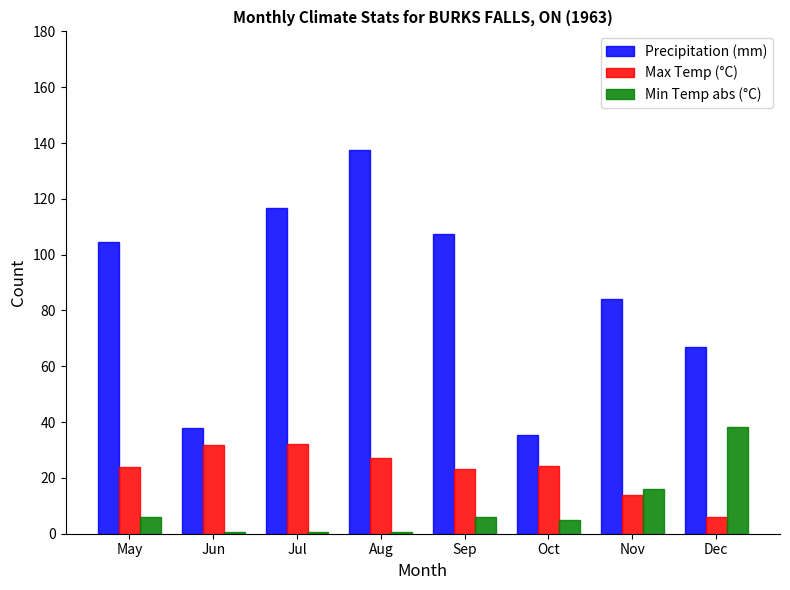

What is the spread (max minus min) of values at Dec?

60.9